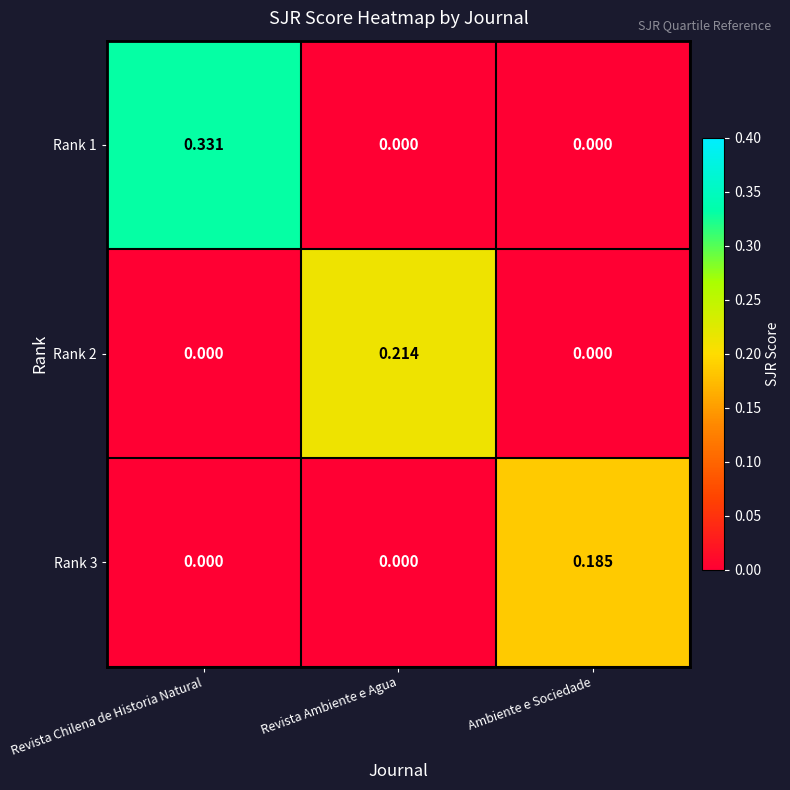

Which series changed the most between Revista Chilena de Historia Natural and Ambiente e Sociedade?

Rank 1